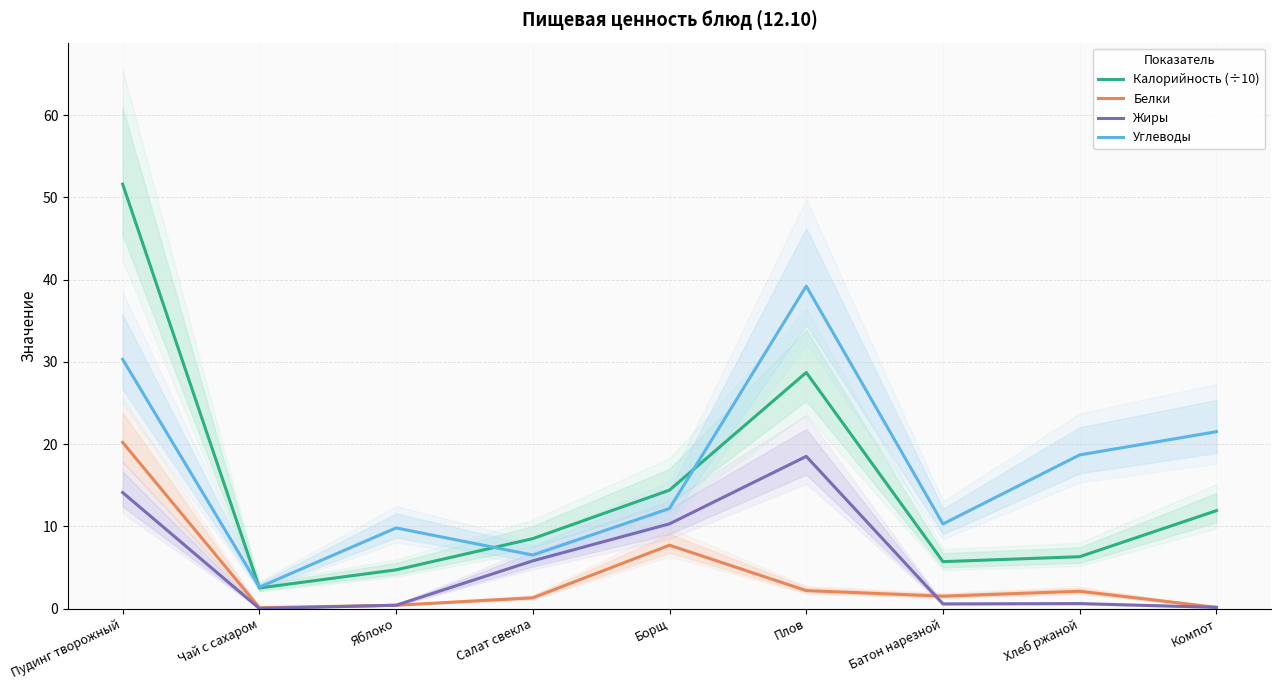

Which series has the largest range (max minus min)?

Калорийность (÷10)